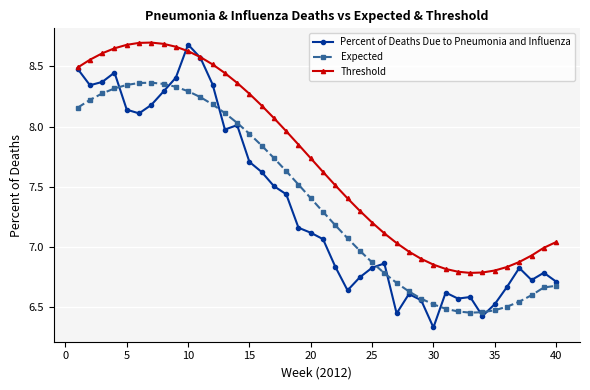

Which series has the largest total across all categories?

Threshold